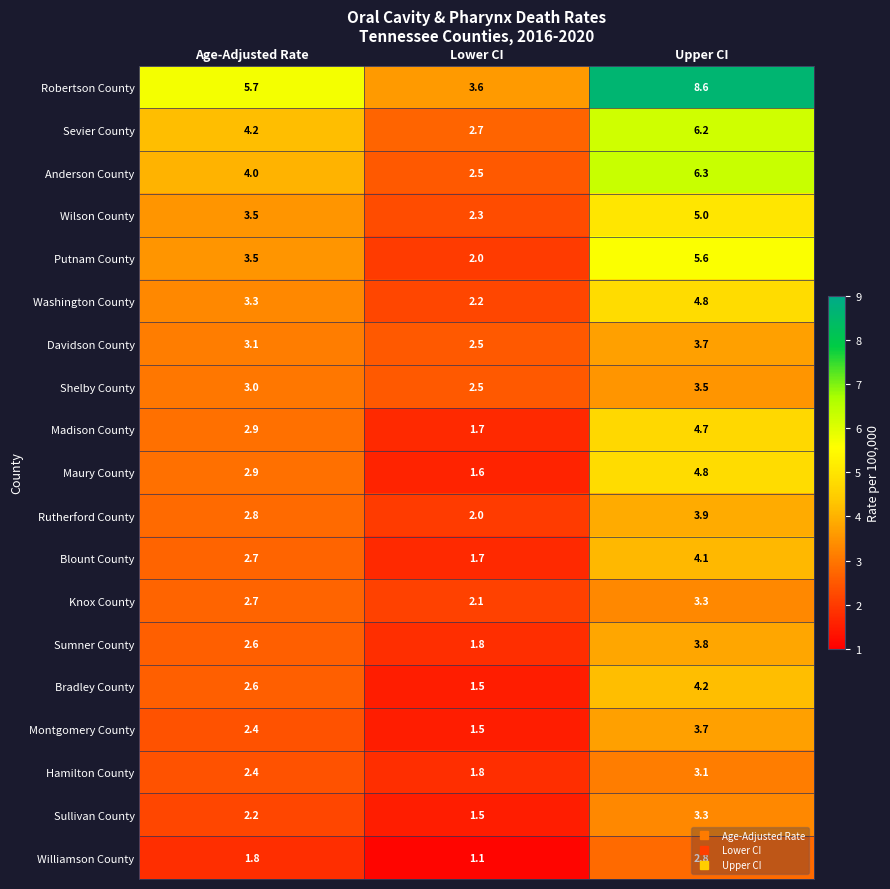

True or false: Washington County has a value of 6.3 at Upper CI.

False